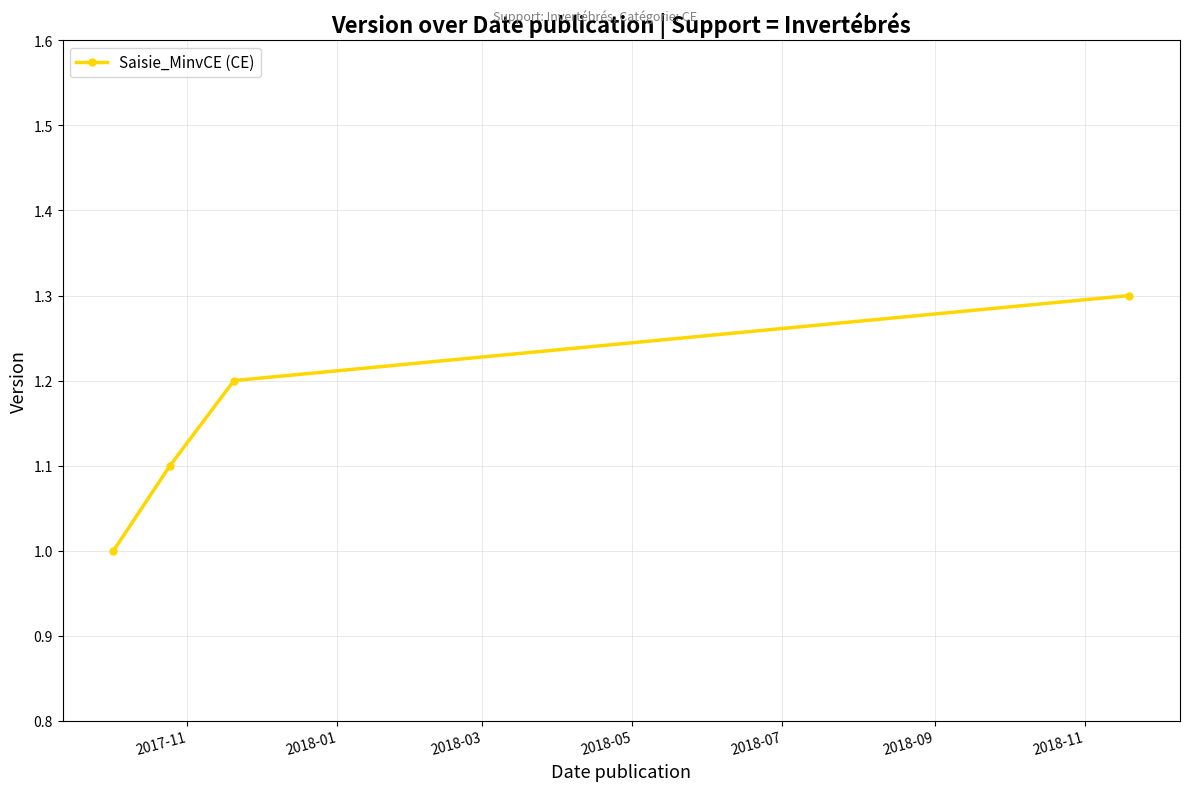

Reading left to right, extract all data points from this chart.

1.0	1.1	1.2	1.3